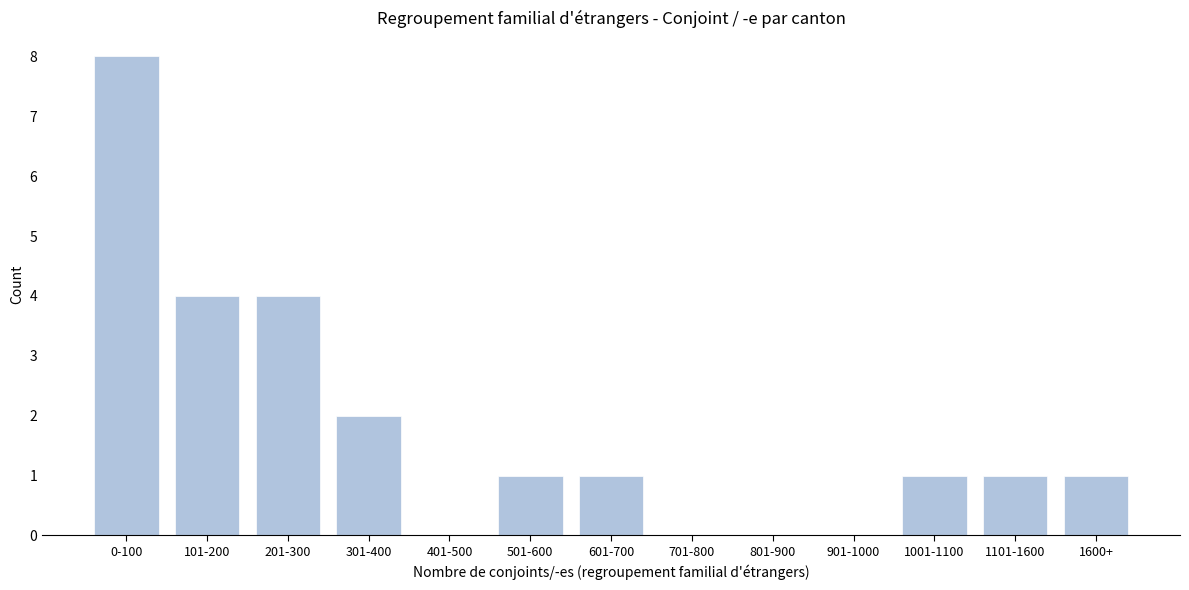

Reading left to right, extract all data points from this chart.

0-100=8	101-200=4	201-300=4	301-400=2	401-500=0	501-600=1	601-700=1	701-800=0	801-900=0	901-1000=0	1001-1100=1	1101-1600=1	1600+=1